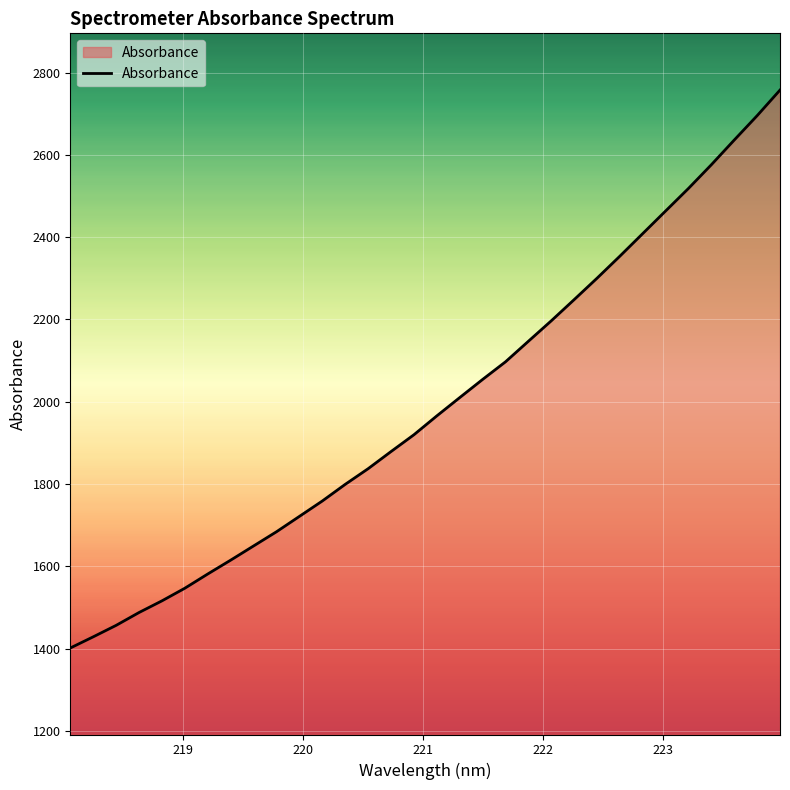

What is the difference between the maximum and minimum values?

1356.1